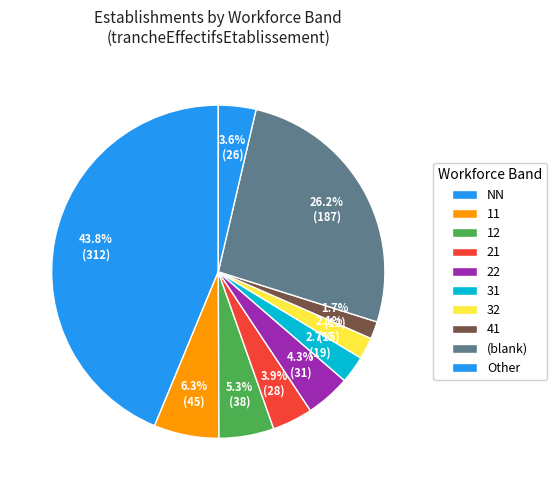

How many segments does this pie chart have?

10